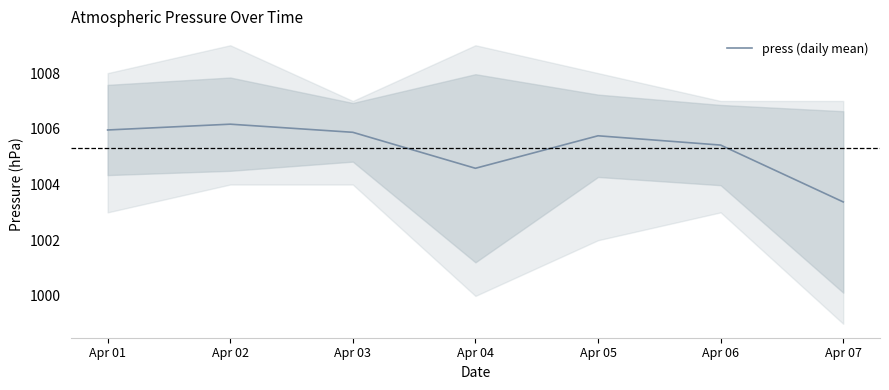

Where does the data first go above 1005?

Apr 01